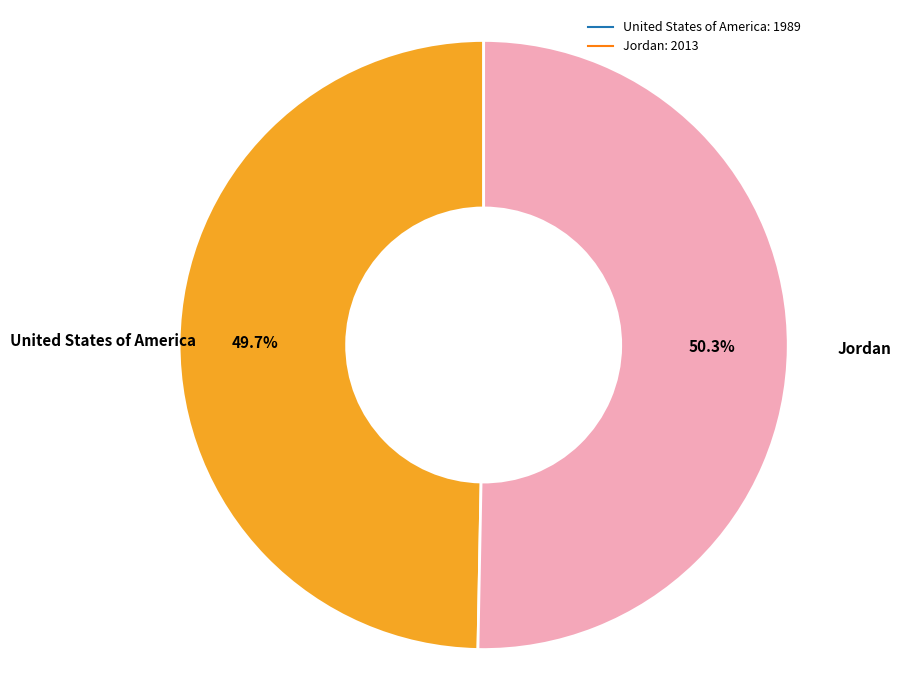

What is the smallest slice in the pie chart?

United States of America